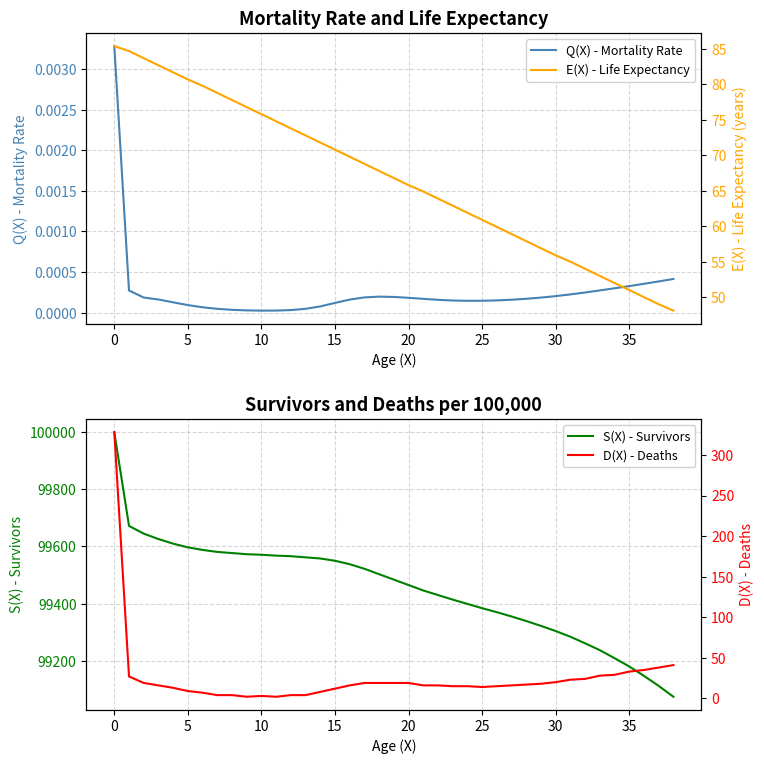

List the series in order of their peak value, highest first.

S(X) - Survivors, D(X) - Deaths, E(X) - Life Expectancy, Q(X) - Mortality Rate